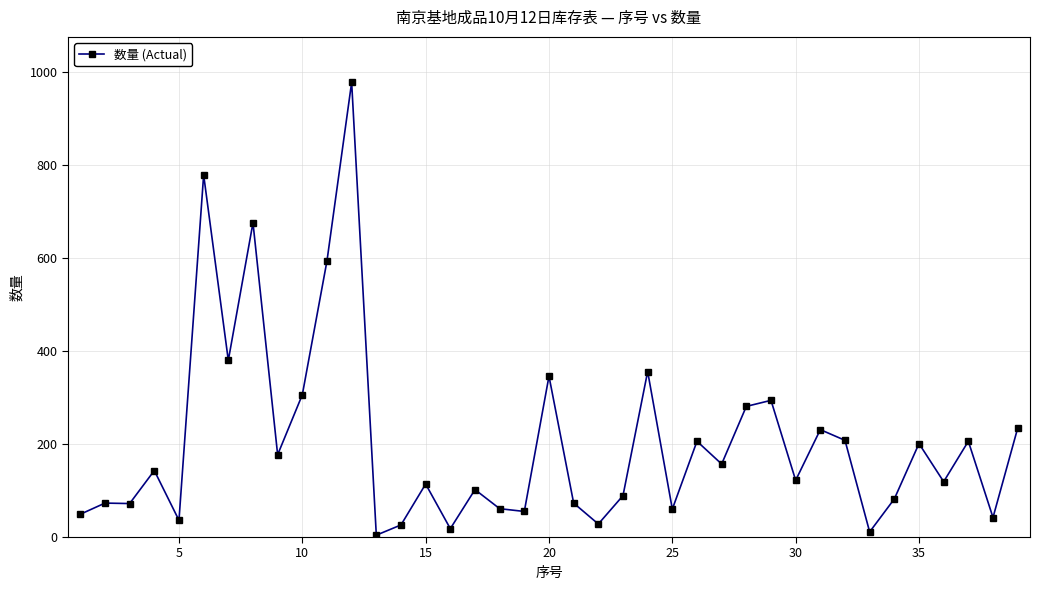

What is the greatest value displayed?

978